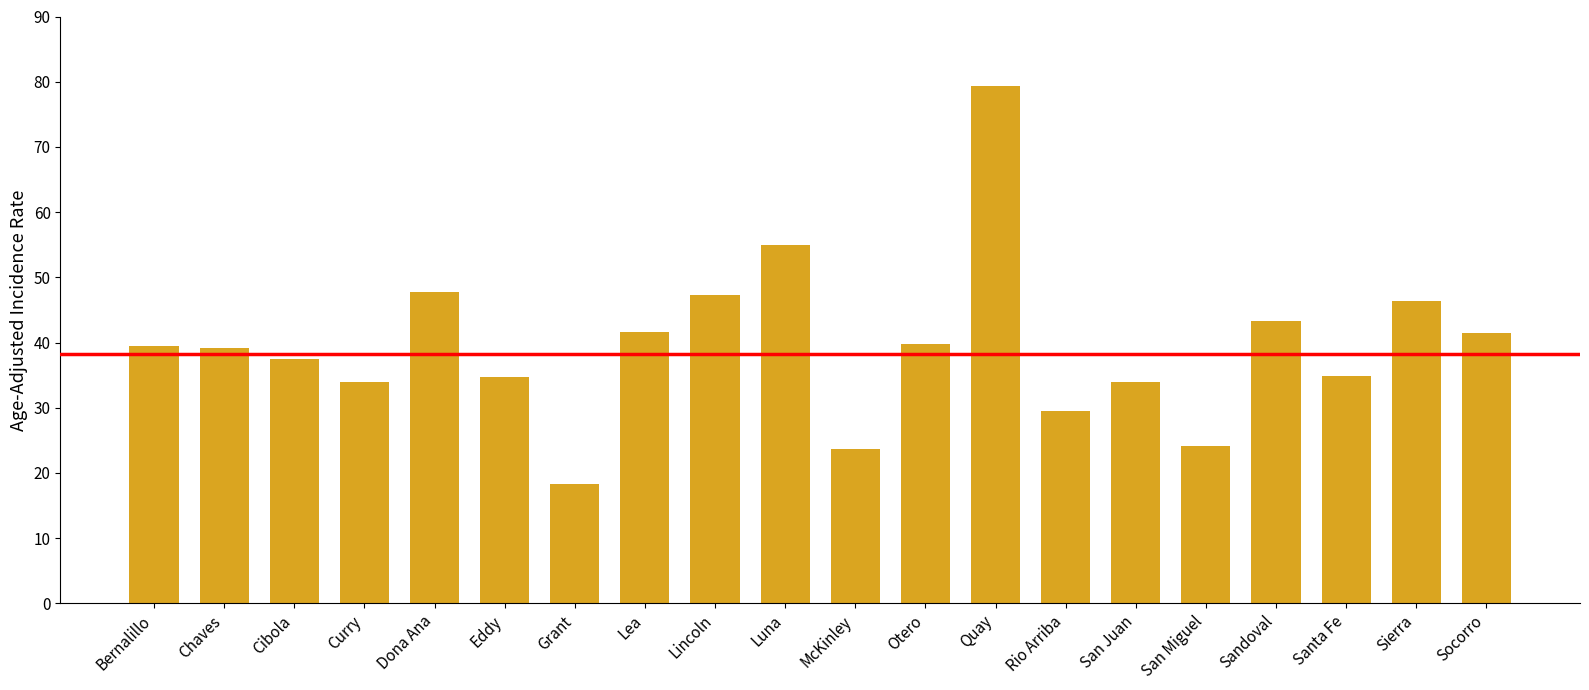

What position from the left is Grant?

7